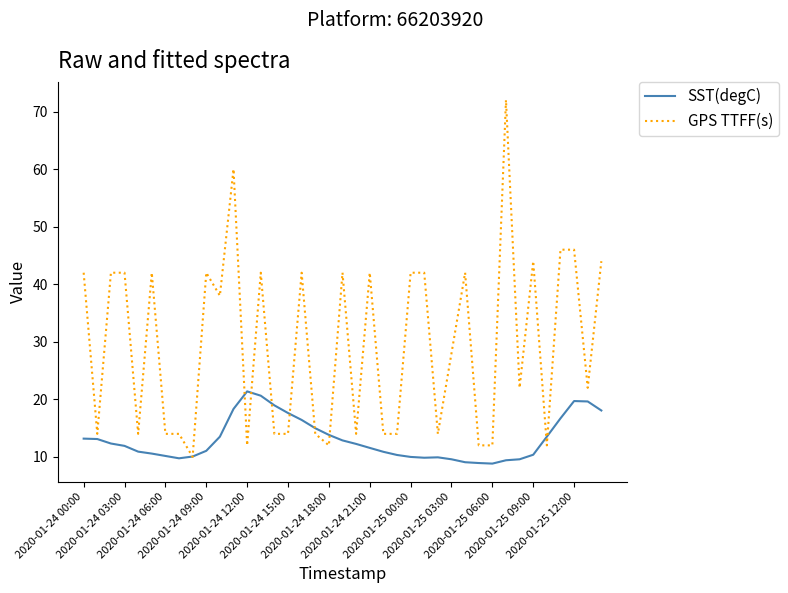

Count the number of data series in this chart.

2